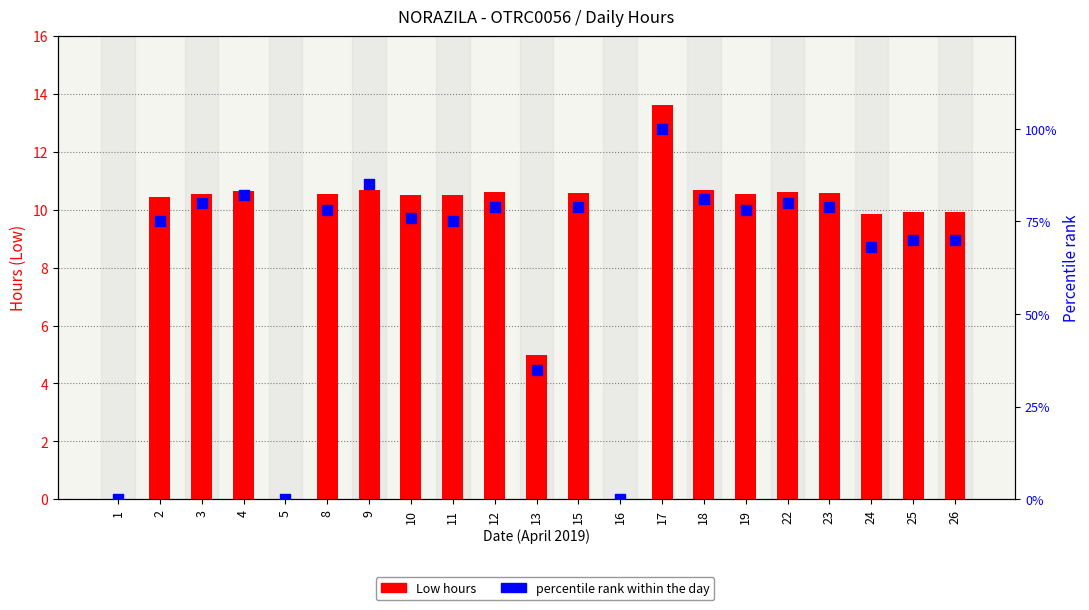

Which series has the widest spread of Y values?

percentile rank within the day